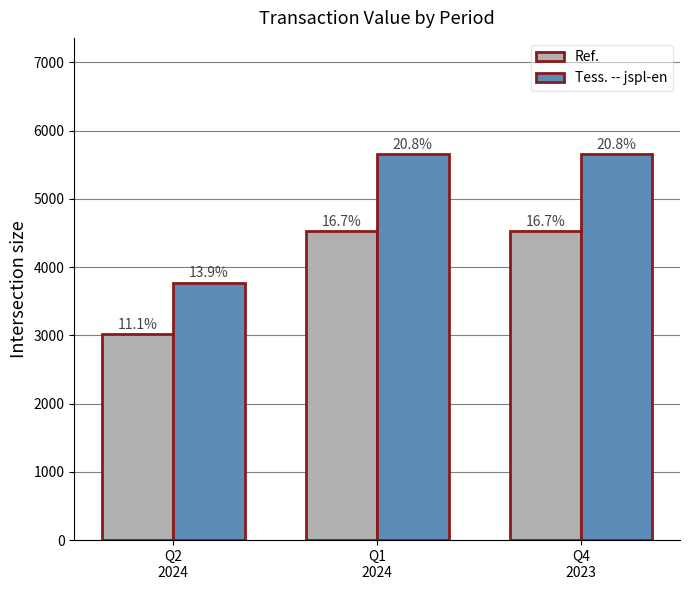

Rank the series by their maximum value, from highest to lowest.

Tess. -- jspl-en, Ref.